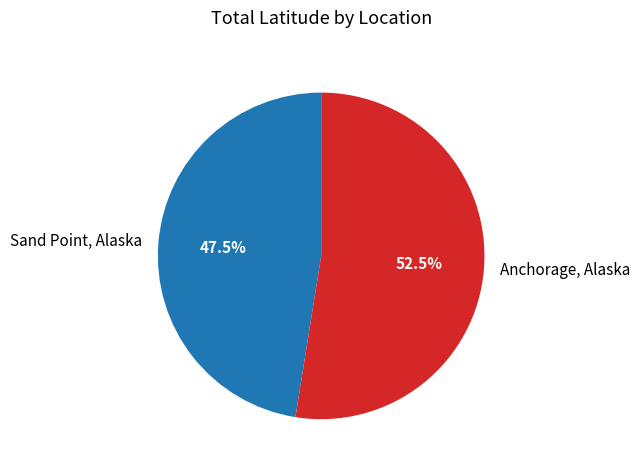

What is the largest slice in the pie chart?

Anchorage, Alaska